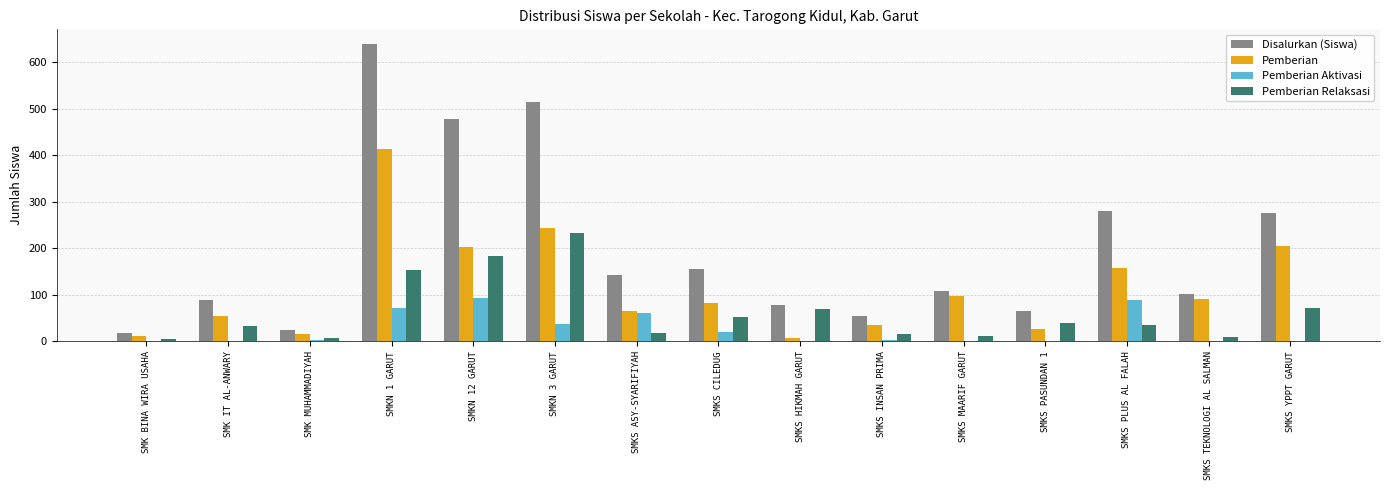

The Disalurkan (Siswa) series shows 102 at SMKS TEKNOLOGI AL SALMAN. True or false?

True